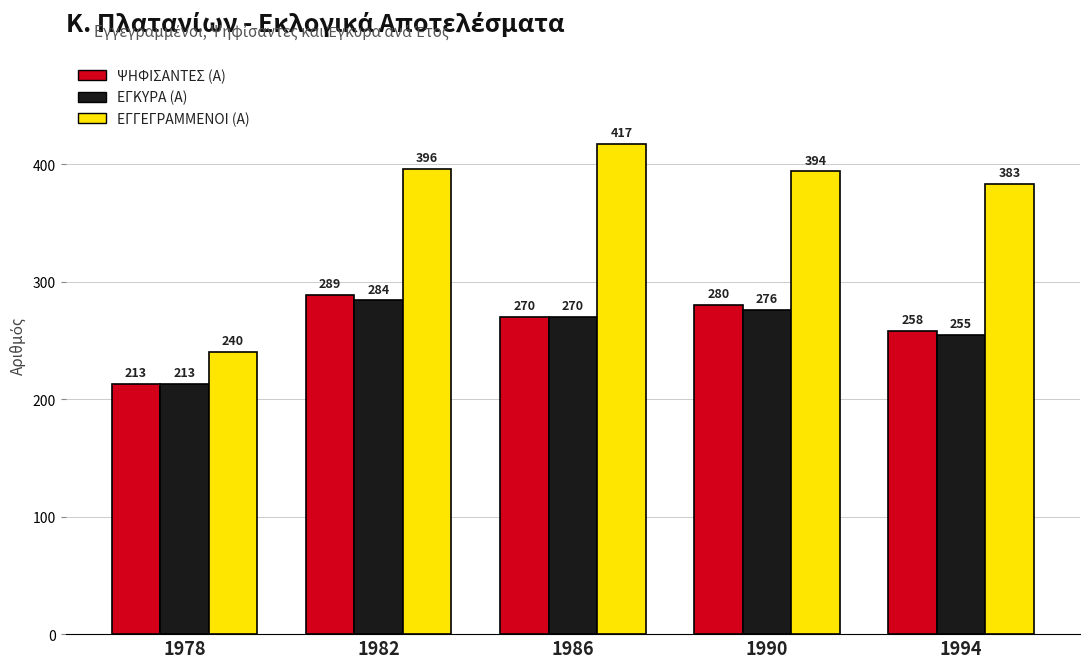

What is the spread (max minus min) of values at 1982?

112